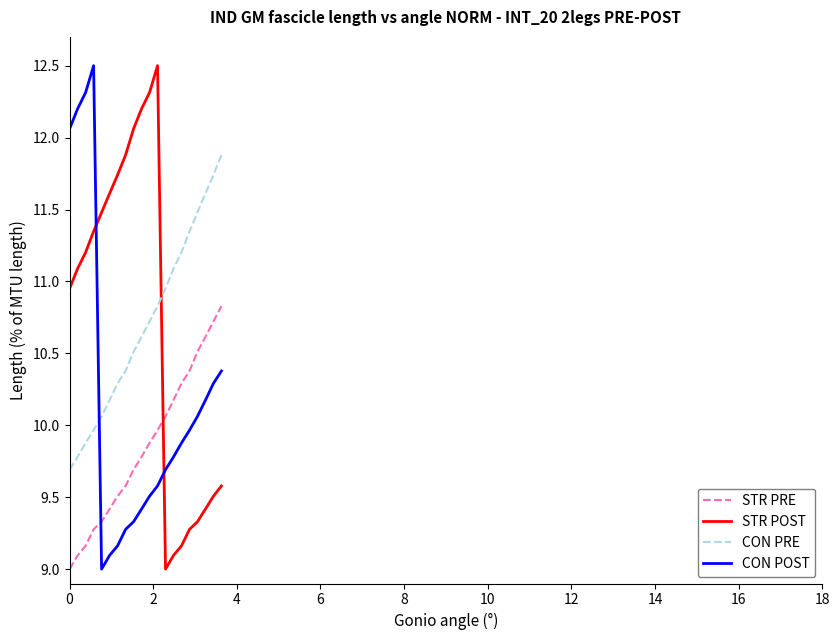

How many intersections are there between STR POST and CON PRE?

1